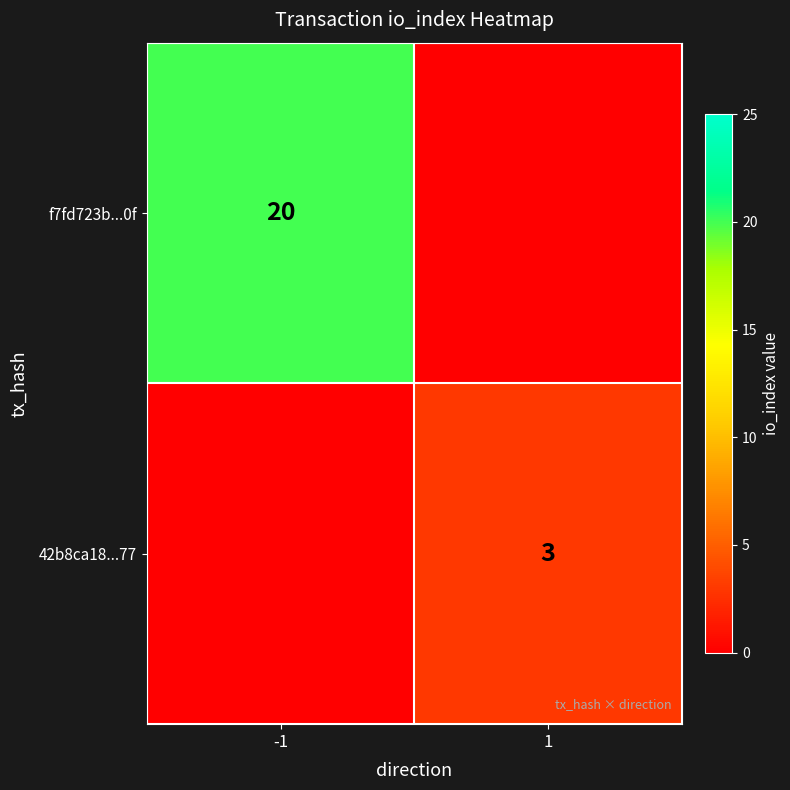

Between -1 and 1, which is larger?

-1